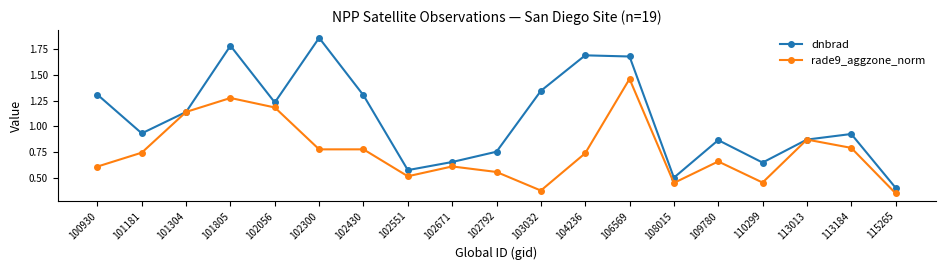

At which label does rade9_aggzone_norm reach its peak?

106569